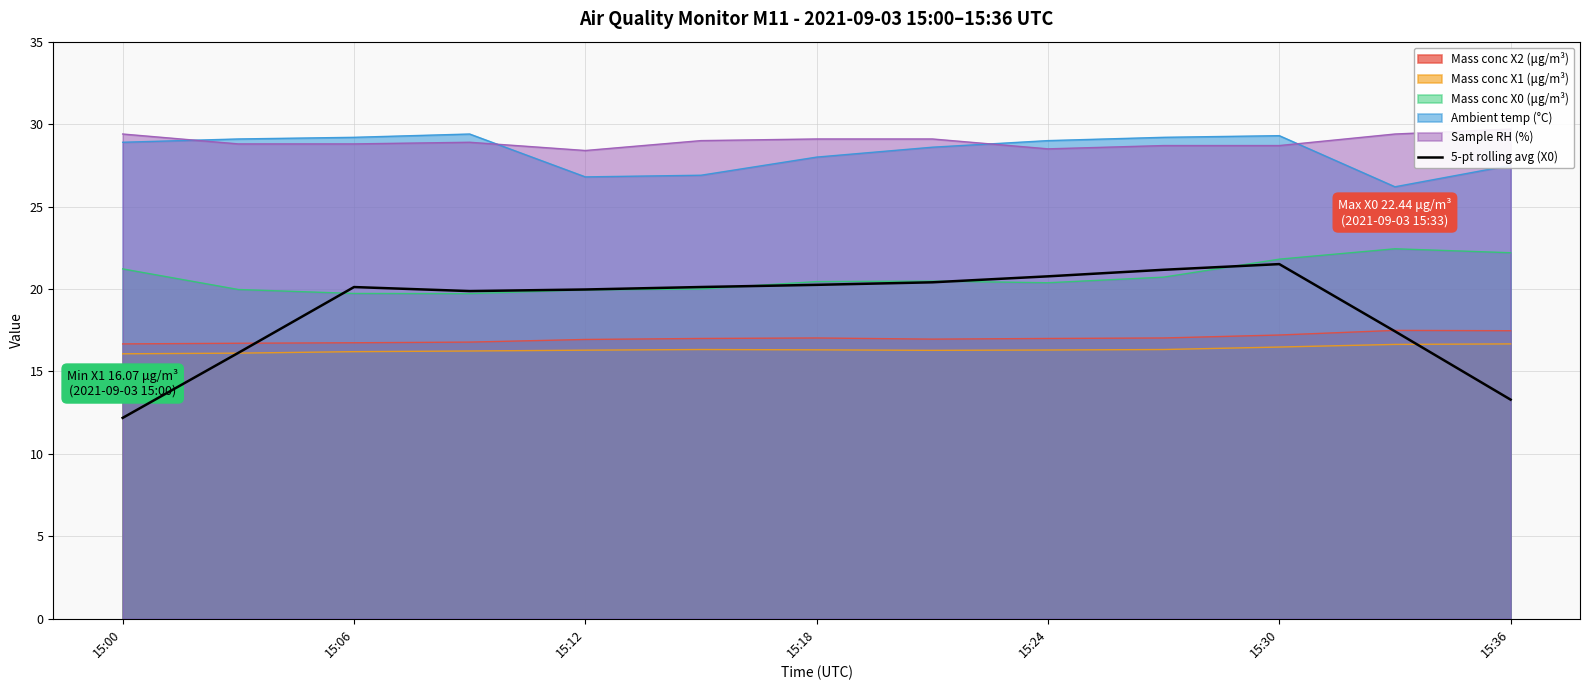

What is the minimum value for Mass conc X0 (μg/m³)?

19.7